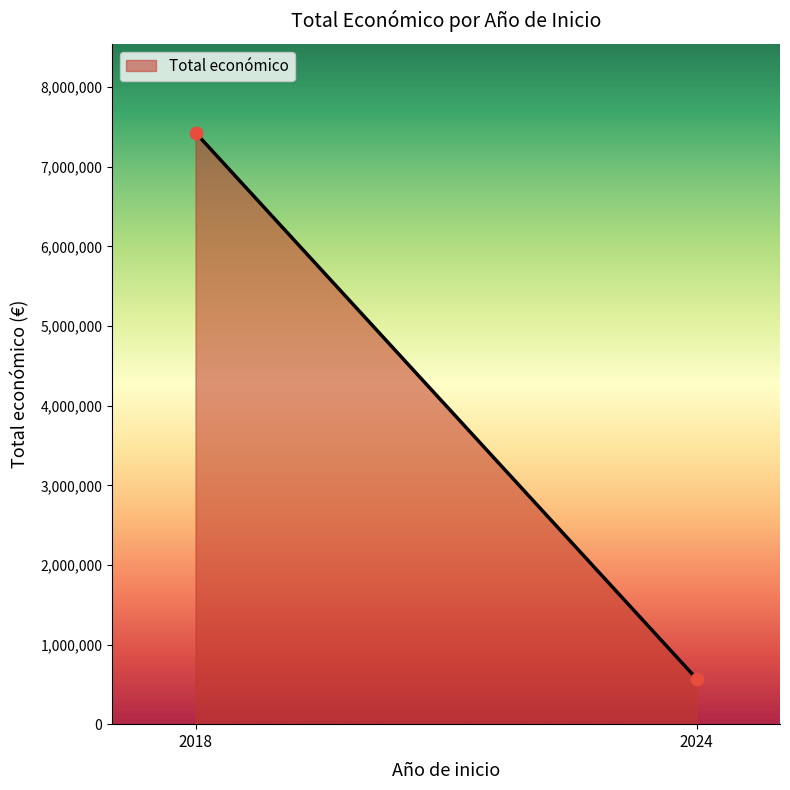

What is the average Y value?

4000970